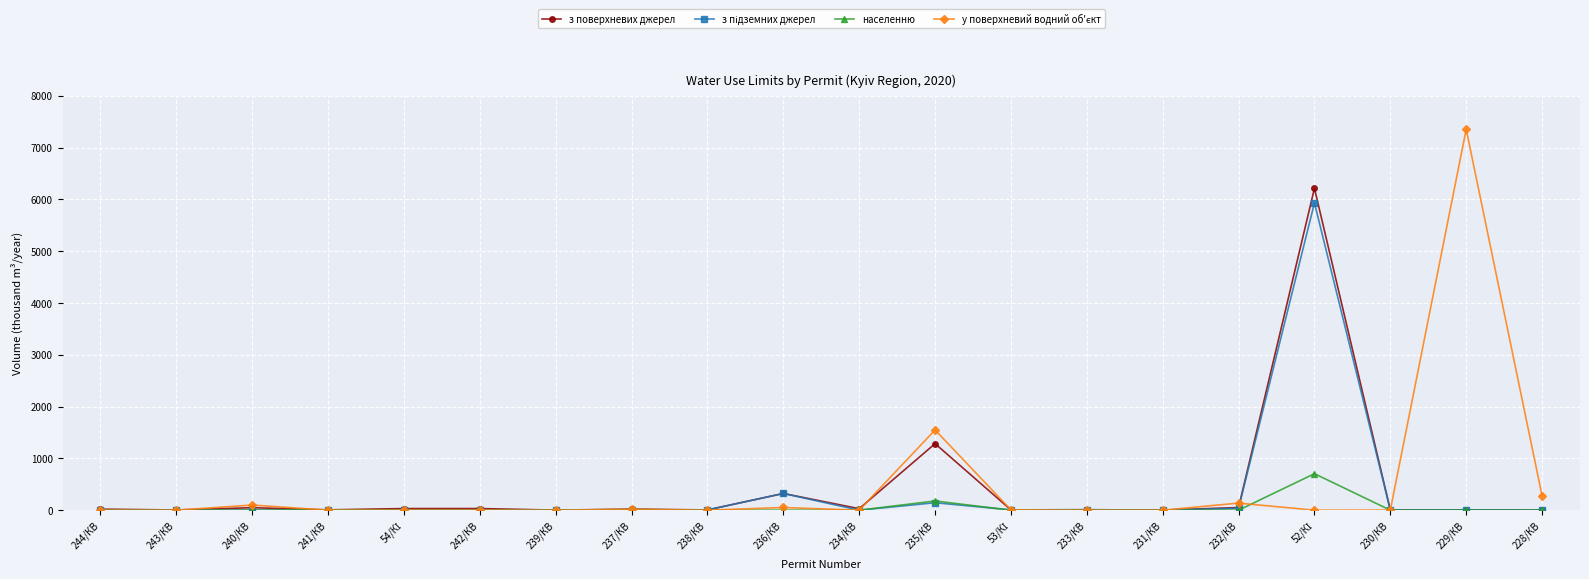

What is the maximum value shown in the chart?

7352.8